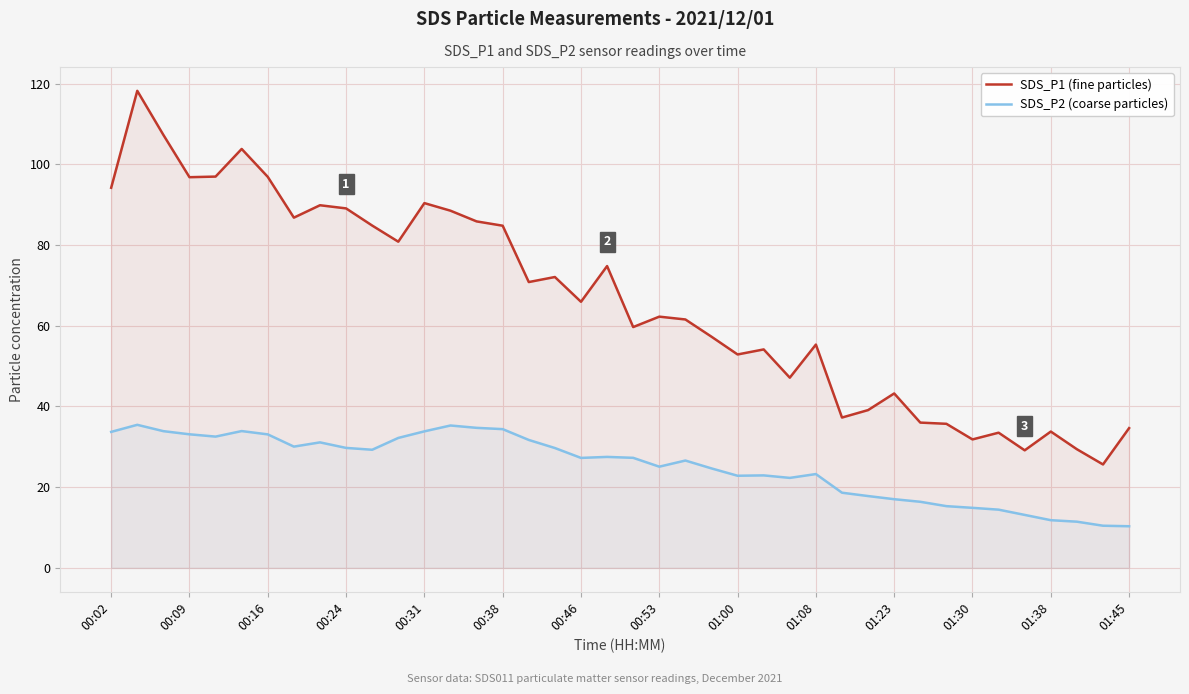

Rank the series by their average value, from highest to lowest.

SDS_P1 (fine particles), SDS_P2 (coarse particles)